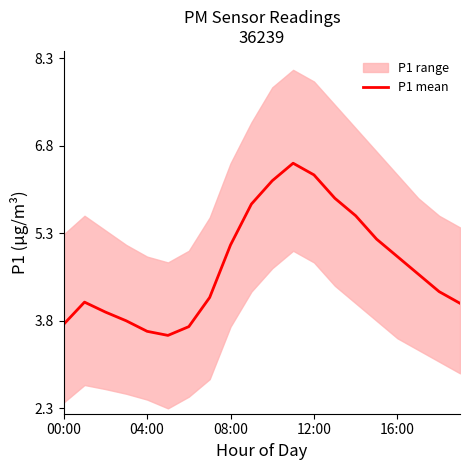

Between 15 and 18, which is larger?

15